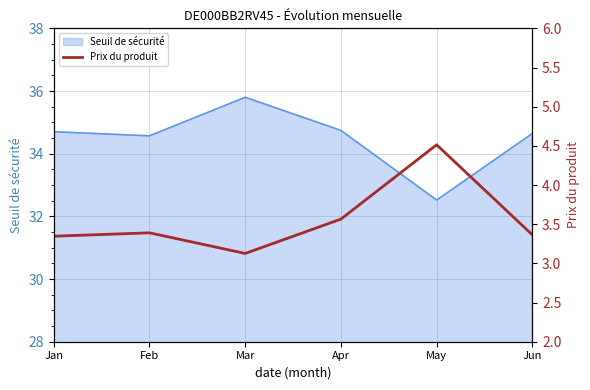

Which has a higher value, Feb or Jun?

Feb